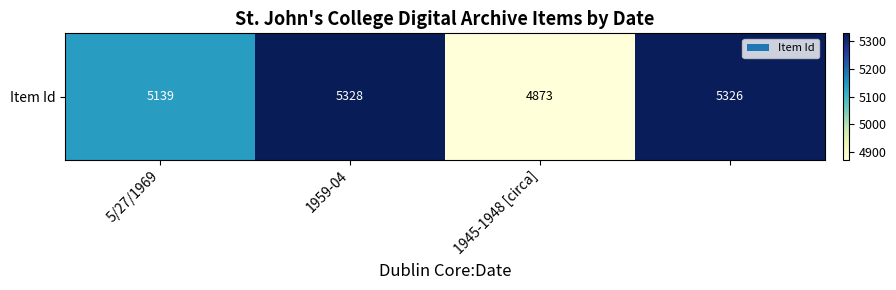

Which category has the lowest value across all series?

1945-1948 [circa]